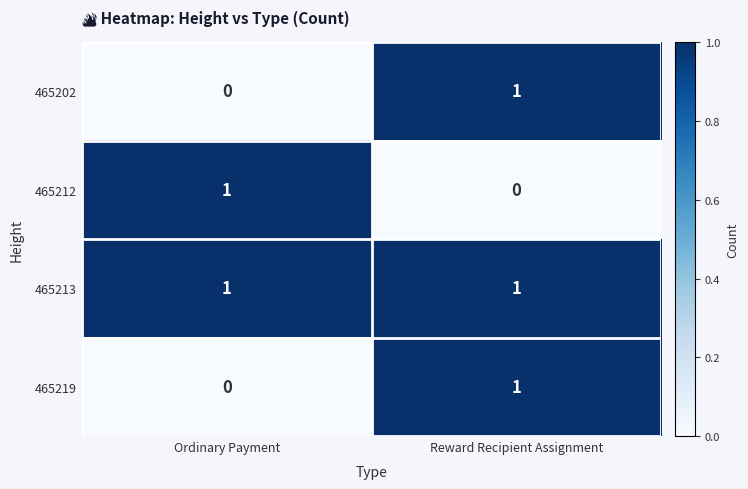

The 465202 series shows 1 at Reward Recipient Assignment. True or false?

True